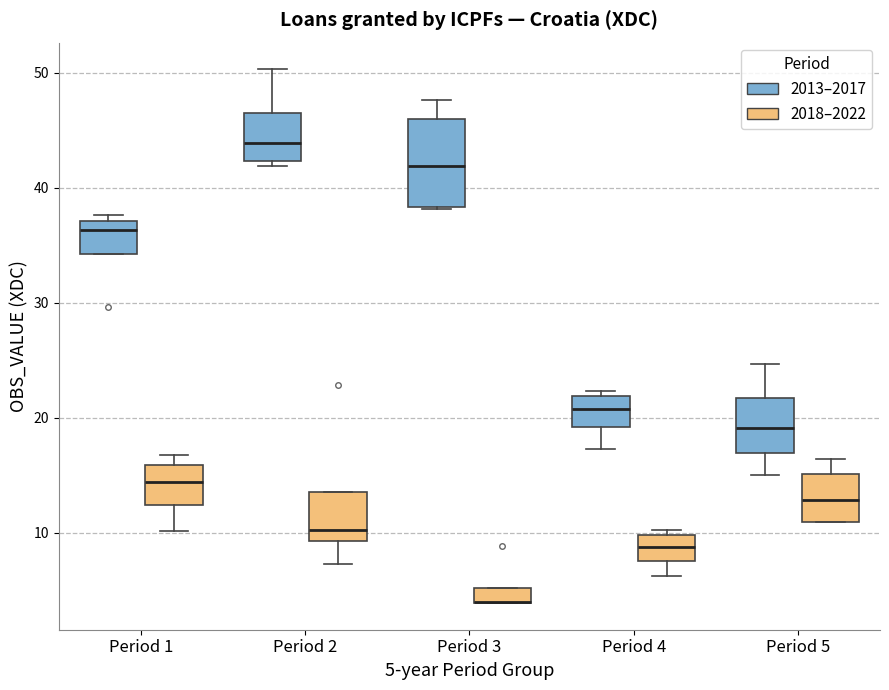

Which box is the tallest, from its lower edge to its upper edge?

Period 3 (2013–2017)